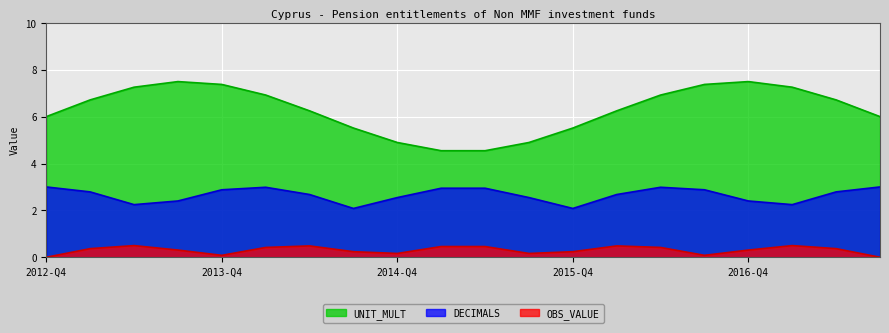

Which series has the largest total across all categories?

UNIT_MULT